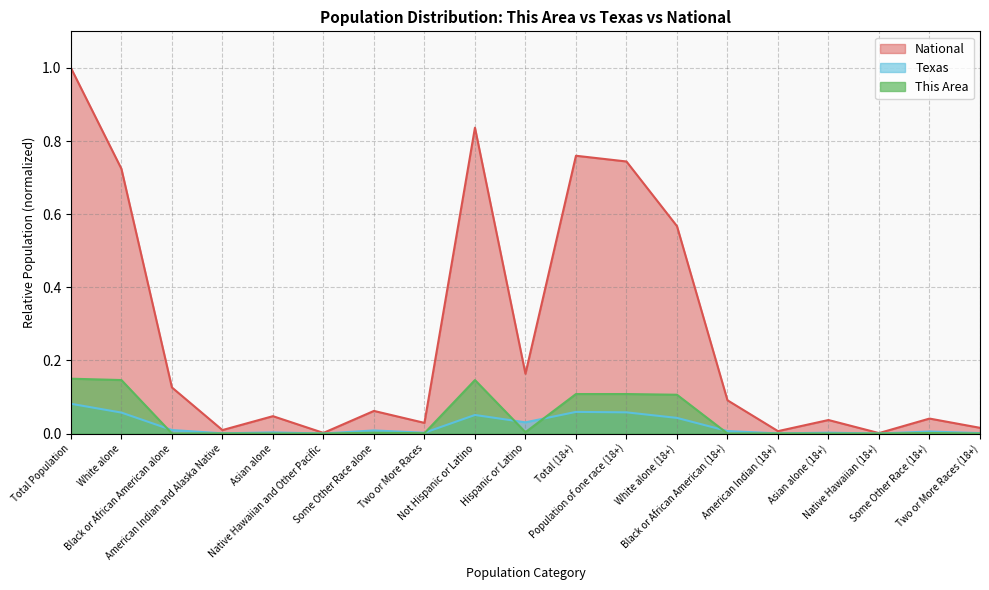

What is the difference between the highest and lowest values at White alone (18+)?

0.5